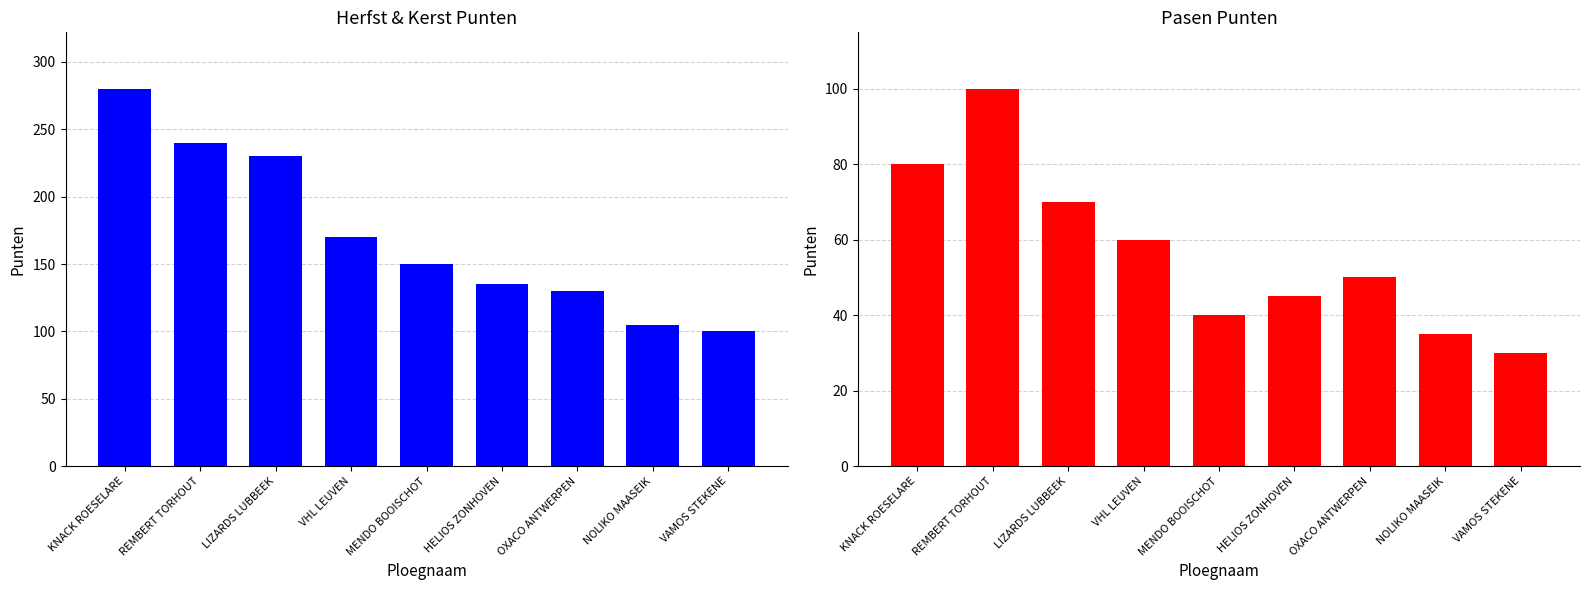

The value of Pasen Punten at KNACK ROESELARE is 80. True or false?

True